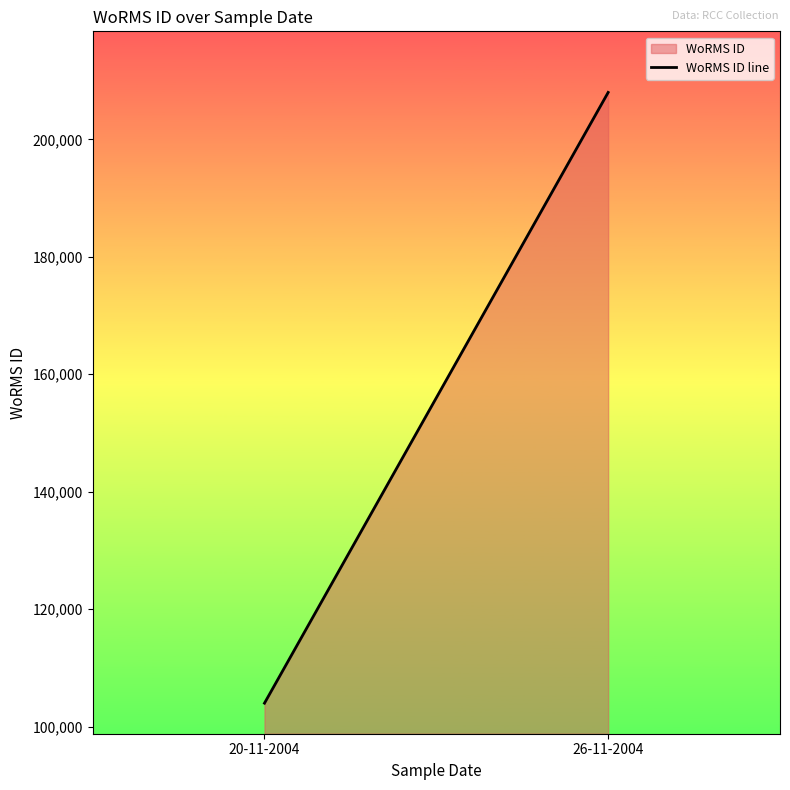

Which label corresponds to the largest value in the chart?

26-11-2004